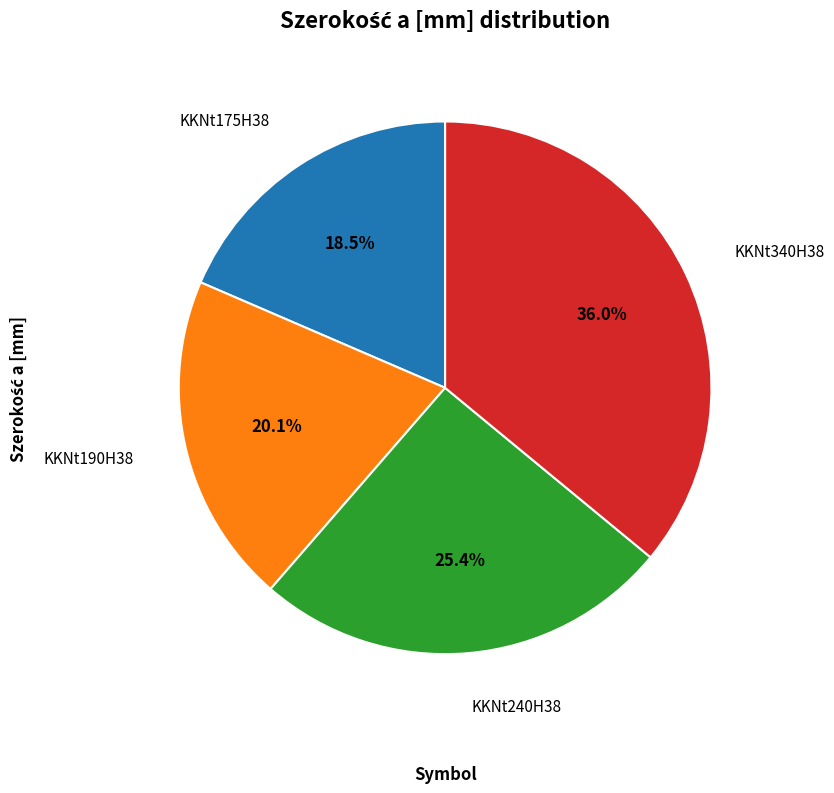

Does any single category account for the majority?

No